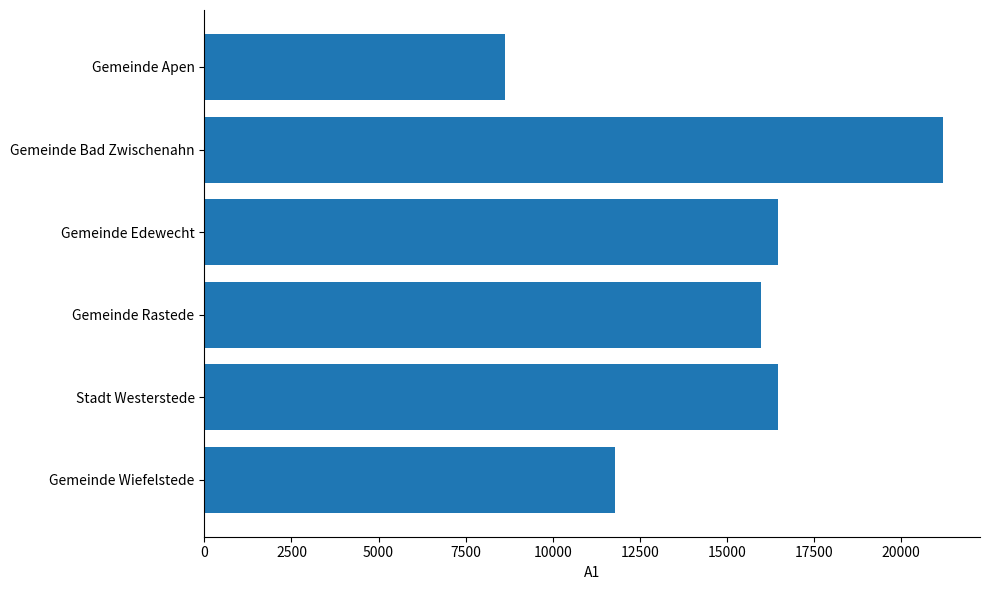

At which category does the chart reach its minimum across all series?

Gemeinde Apen